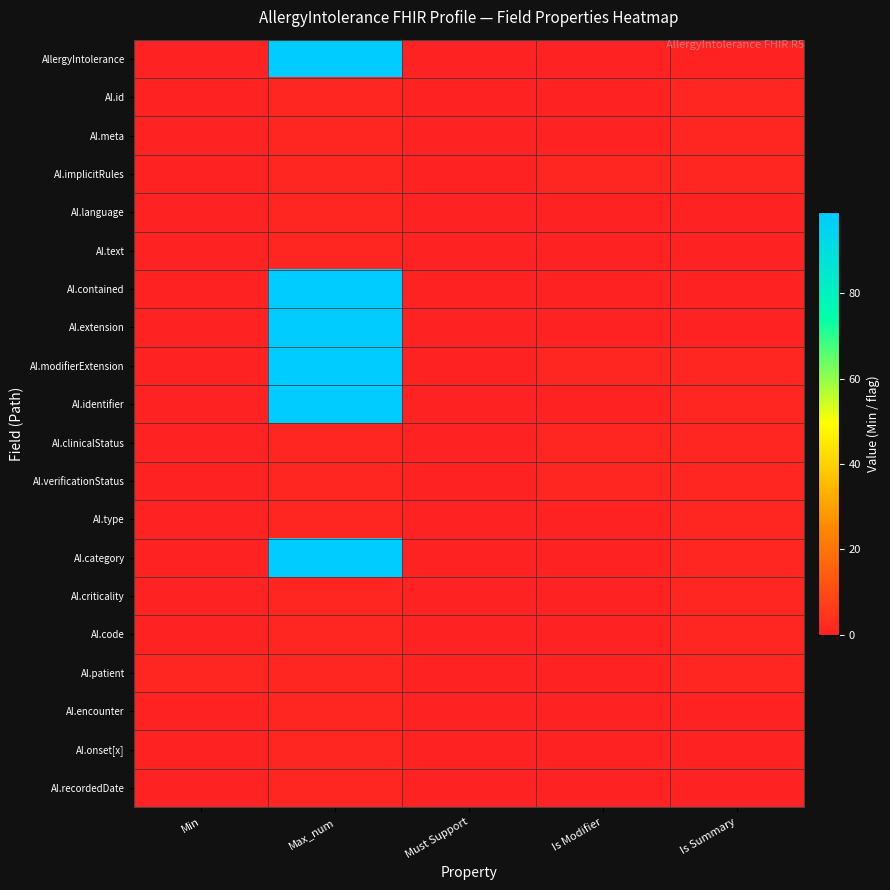

What is the spread (max minus min) of values at Min?

1